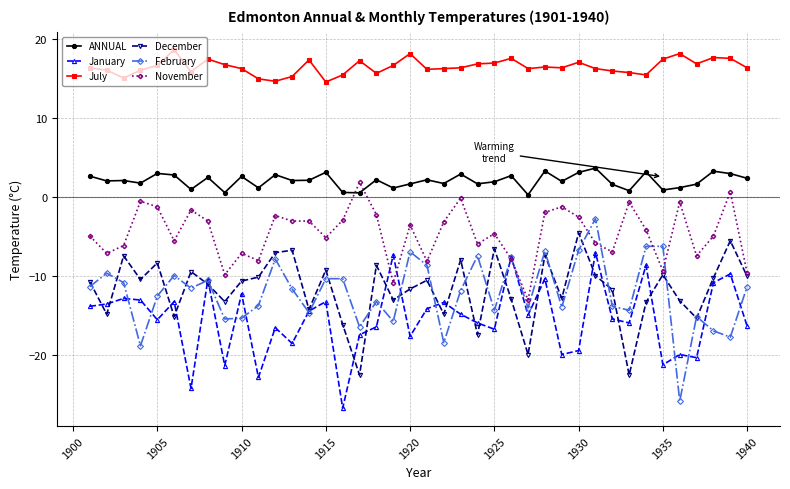

At how many categories does at least one series exceed 7?

40